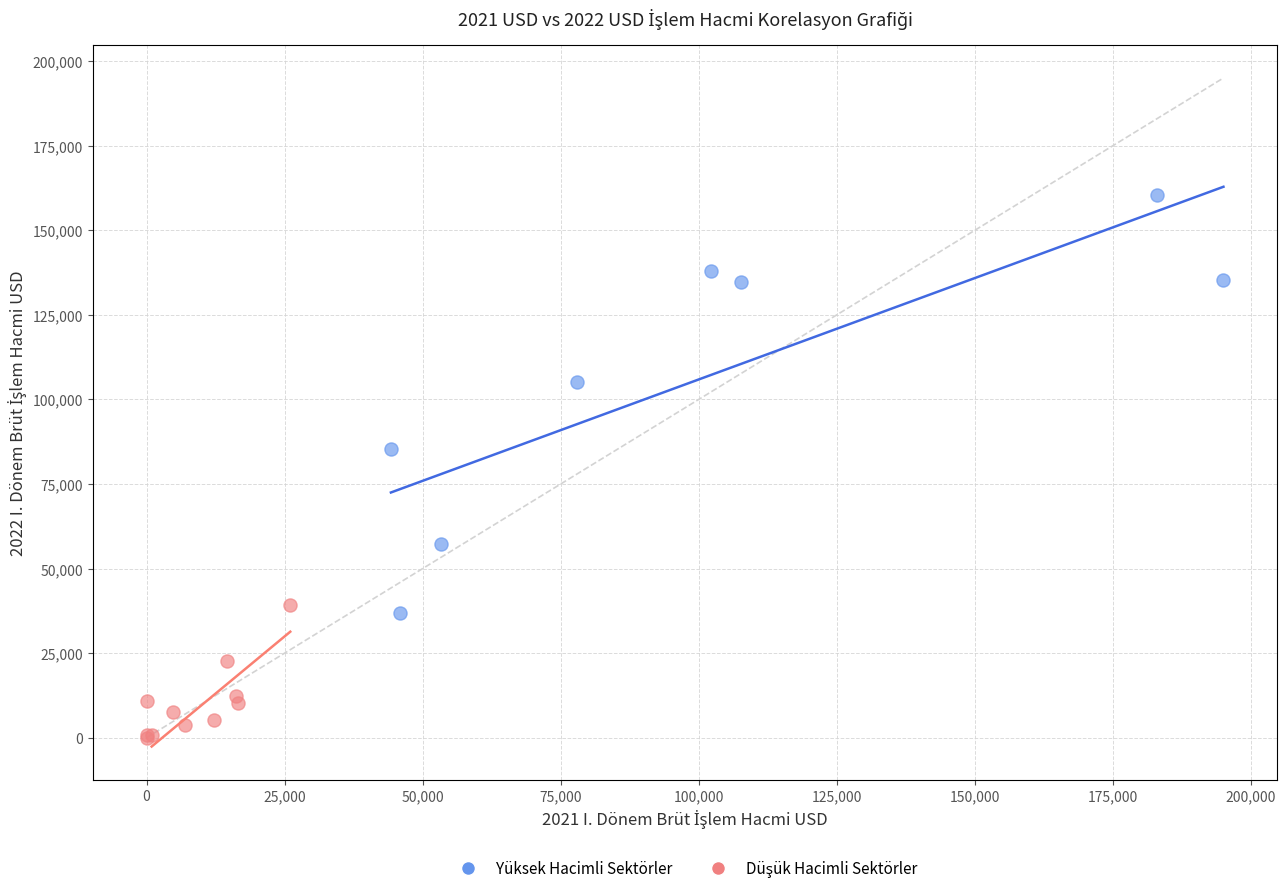

Which series reaches the maximum Y coordinate?

Yüksek Hacimli Sektörler